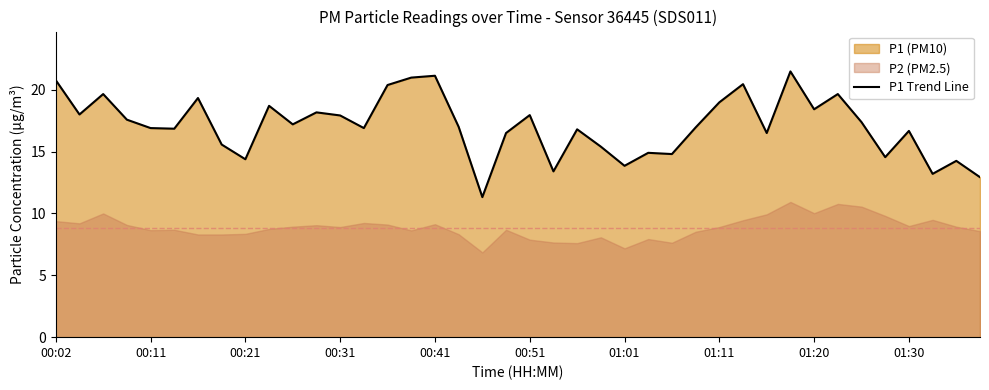

The value of P1 Trend Line at 00:02 is 20.8. True or false?

True